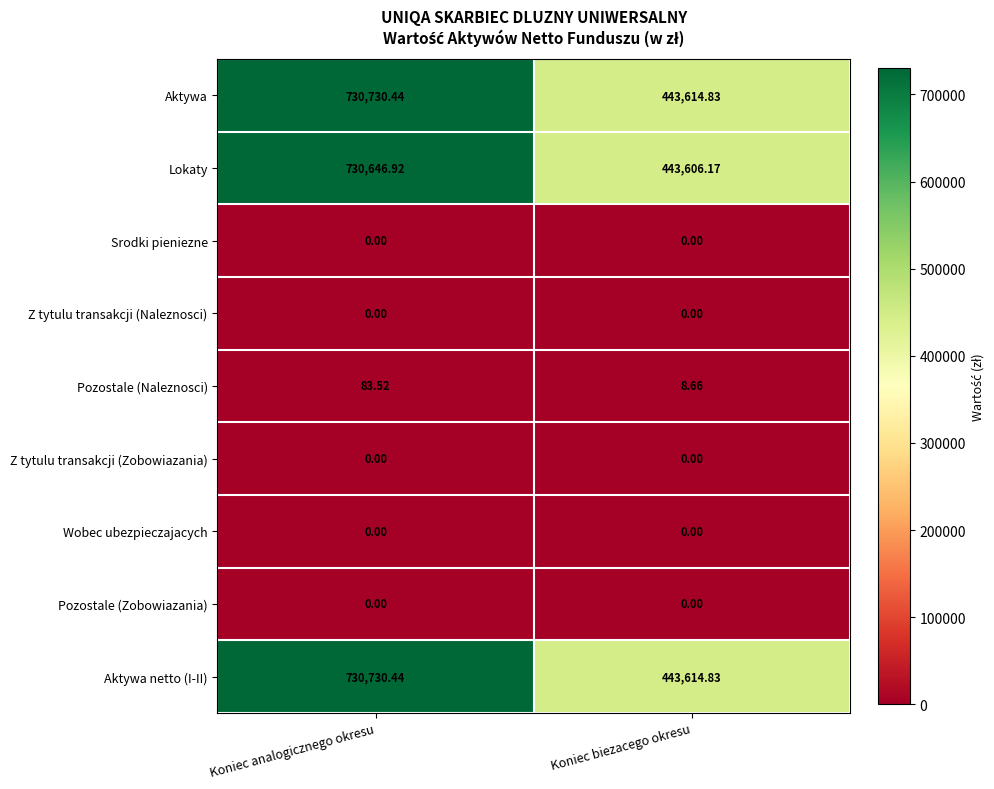

Which category has the highest value across all series?

Koniec analogicznego okresu